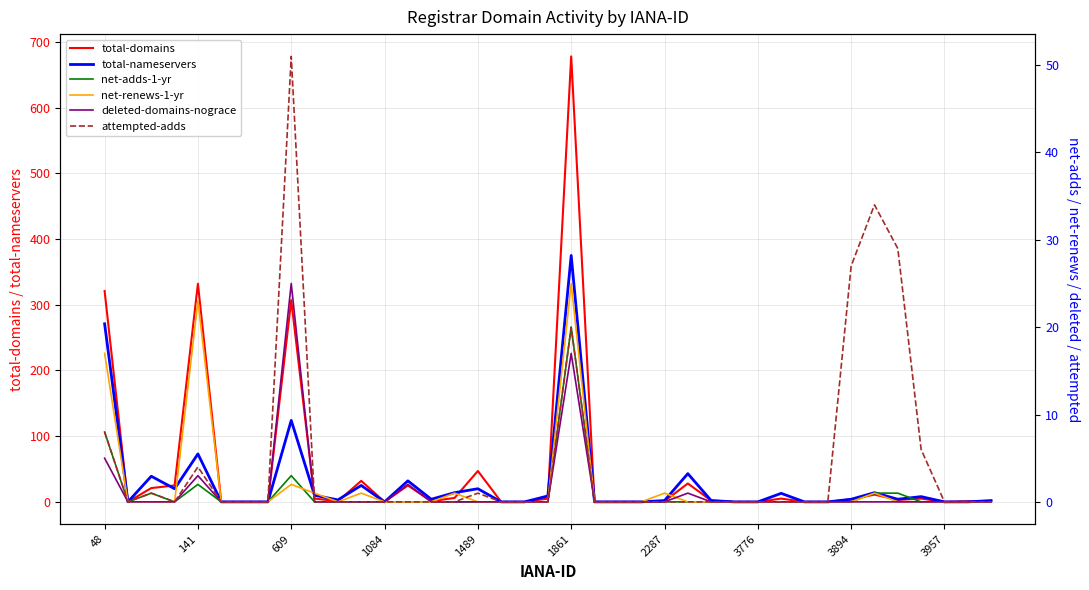

The value of total-nameservers at 609 is 124. True or false?

True